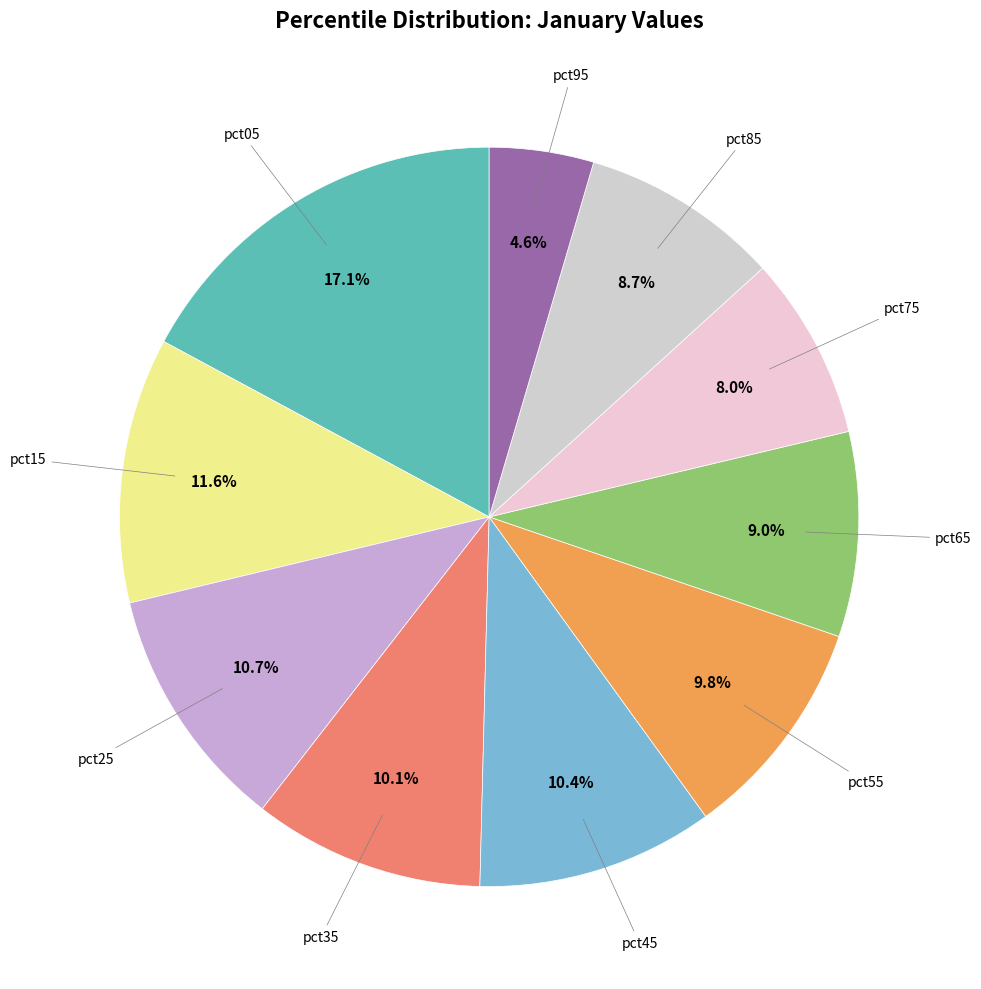

Does any single category account for the majority?

No